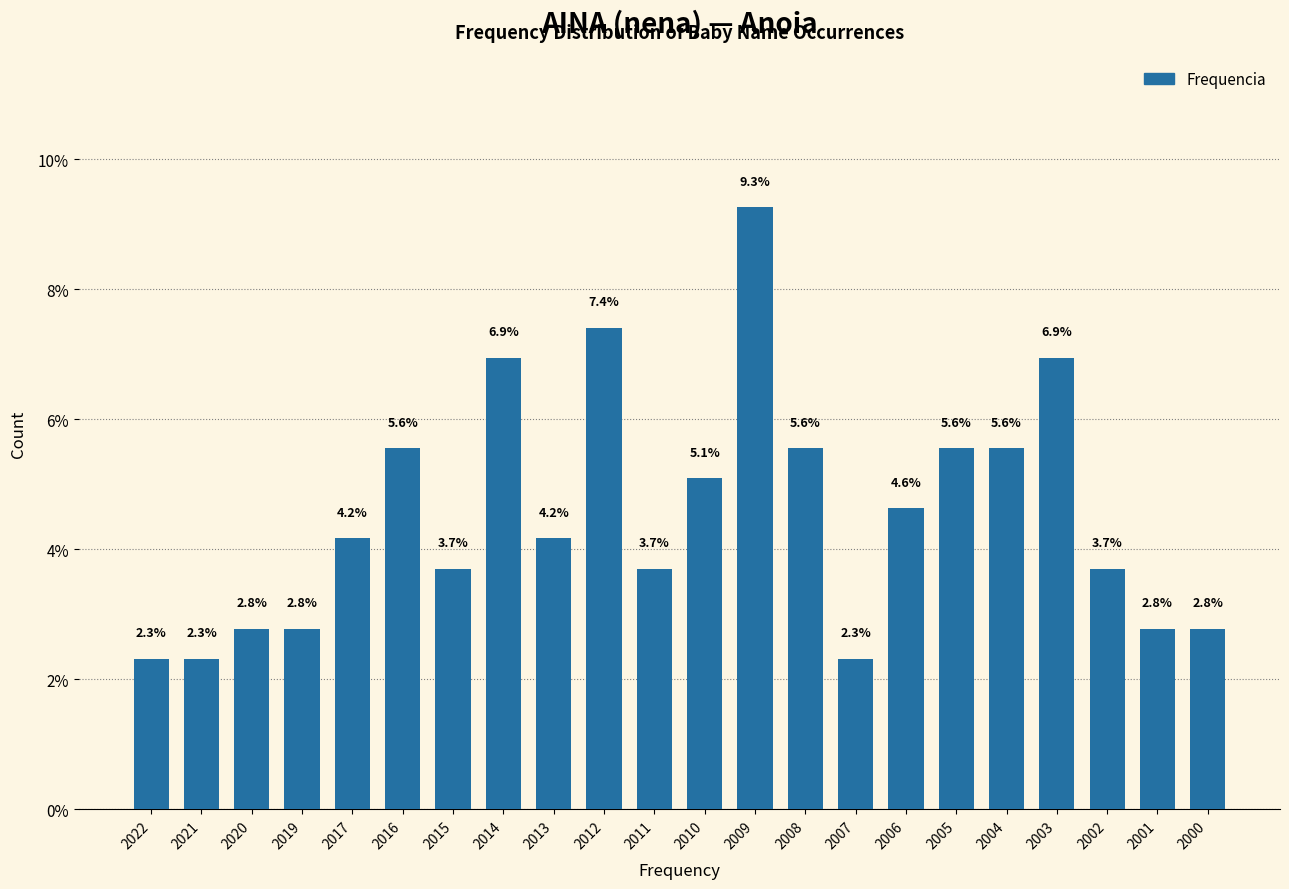

Reading left to right, what are all the values shown in this chart?

2.3	2.3	2.8	2.8	4.2	5.6	3.7	6.9	4.2	7.4	3.7	5.1	9.3	5.6	2.3	4.6	5.6	5.6	6.9	3.7	2.8	2.8